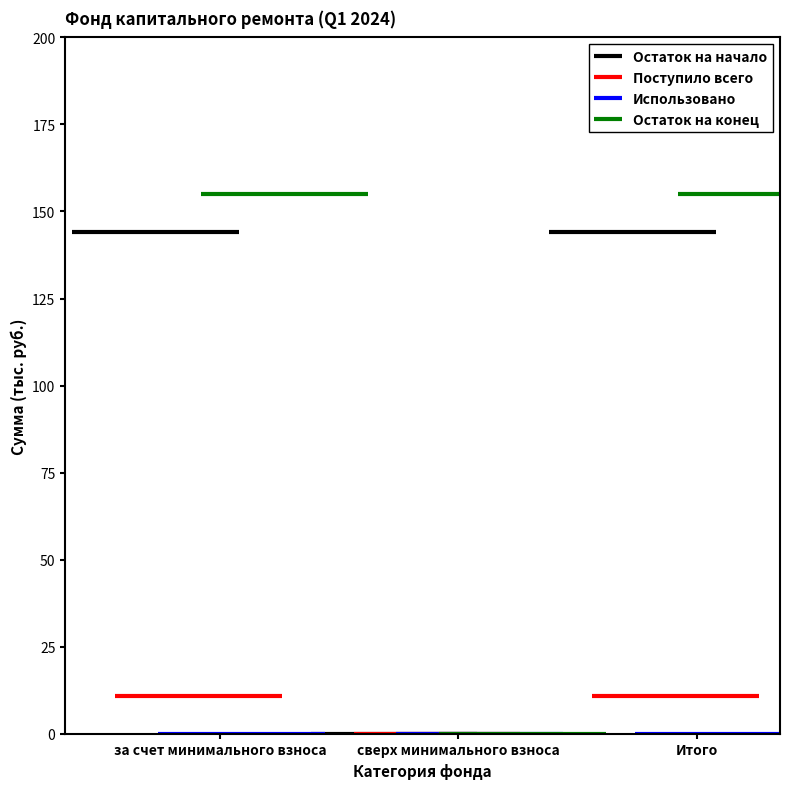

Which series has the widest spread of values?

Остаток на конец